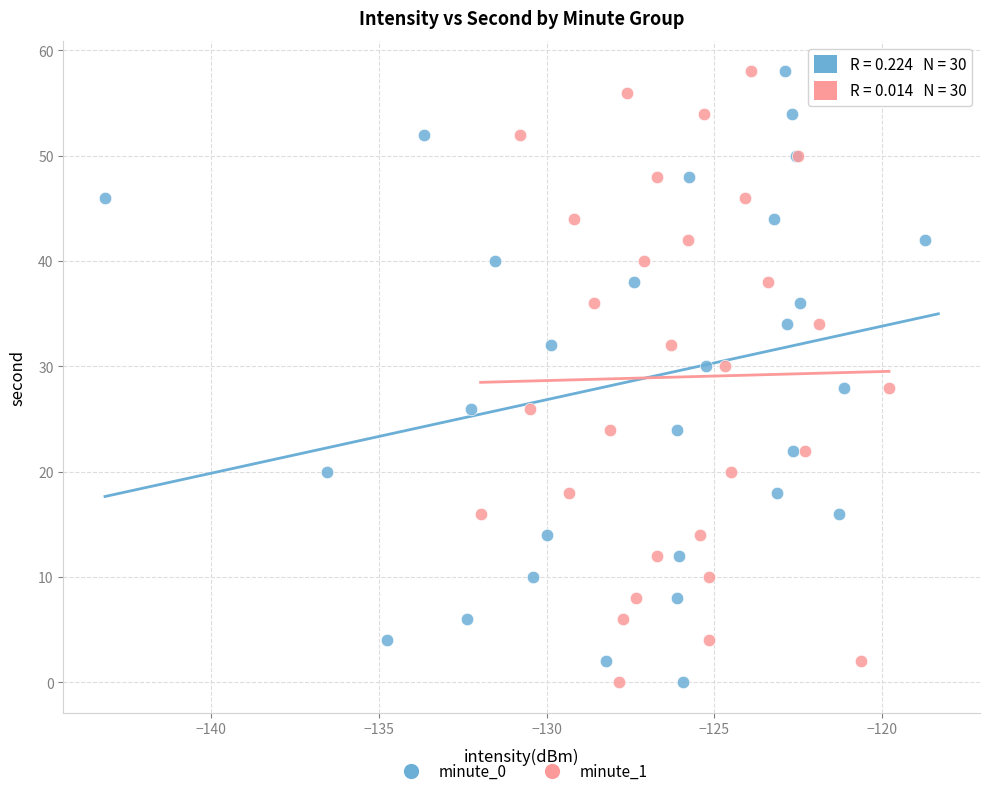

What are all the series names shown in the legend?

minute_0, minute_1